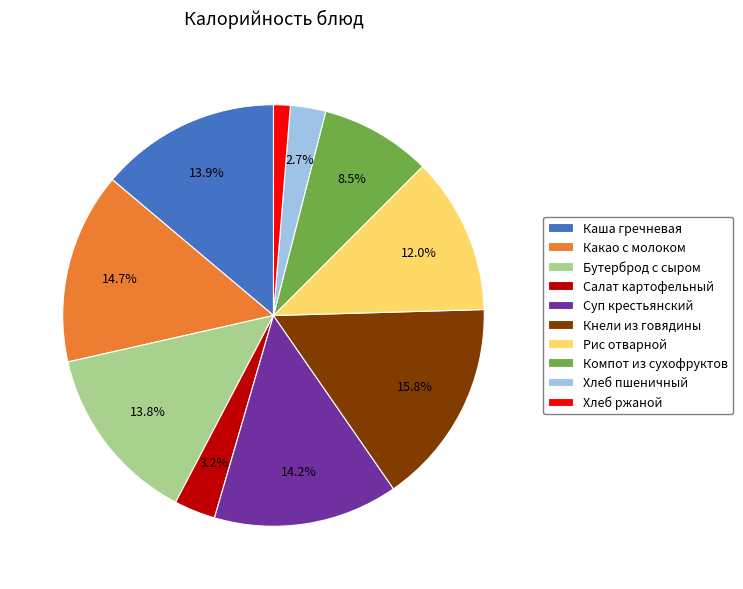

Is there any slice that represents more than half of the pie?

No